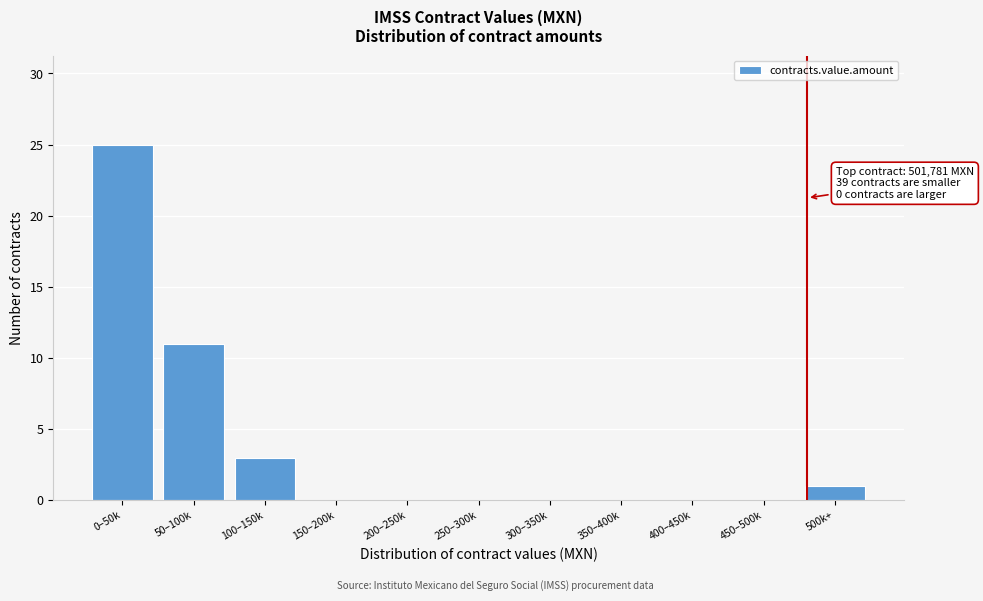

Reading left to right, what are all the values shown in this chart?

0–50k=25	50–100k=11	100–150k=3	150–200k=0	200–250k=0	250–300k=0	300–350k=0	350–400k=0	400–450k=0	450–500k=0	500k+=1